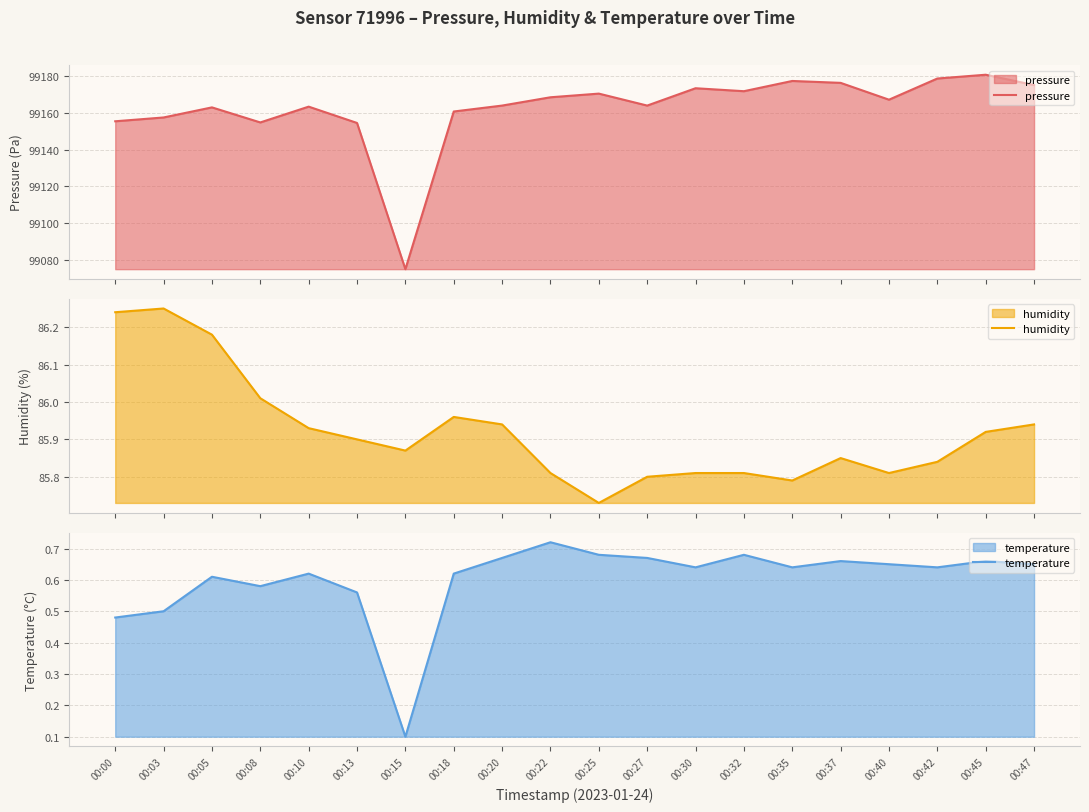

Reading left to right, list all the values displayed in this chart.

pressure: 00:00=99155.4	00:03=99157.5	00:05=99163.0	00:08=99154.8	00:10=99163.4	00:13=99154.5	00:15=99075.1	00:18=99160.7	00:20=99163.9	00:22=99168.4	00:25=99170.4	00:27=99163.9	00:30=99173.4	00:32=99171.8	00:35=99177.3	00:37=99176.3	00:40=99167.1	00:42=99178.6	00:45=99180.7	00:47=99175.1
humidity: 00:00=86.2	00:03=86.2	00:05=86.2	00:08=86.0	00:10=85.9	00:13=85.9	00:15=85.9	00:18=86.0	00:20=85.9	00:22=85.8	00:25=85.7	00:27=85.8	00:30=85.8	00:32=85.8	00:35=85.8	00:37=85.8	00:40=85.8	00:42=85.8	00:45=85.9	00:47=85.9
temperature: 00:00=0.5	00:03=0.5	00:05=0.6	00:08=0.6	00:10=0.6	00:13=0.6	00:15=0.1	00:18=0.6	00:20=0.7	00:22=0.7	00:25=0.7	00:27=0.7	00:30=0.6	00:32=0.7	00:35=0.6	00:37=0.7	00:40=0.7	00:42=0.6	00:45=0.7	00:47=0.7